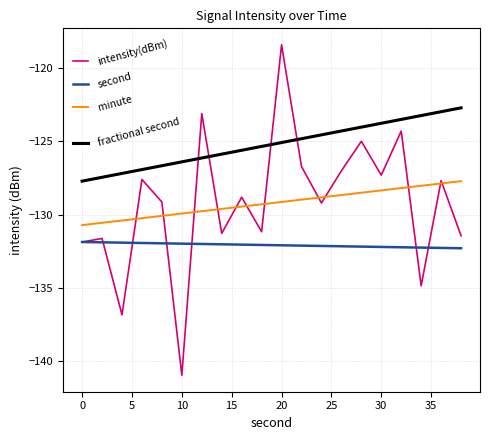

What are all the series names shown in the legend?

intensity(dBm), second, minute, fractional second